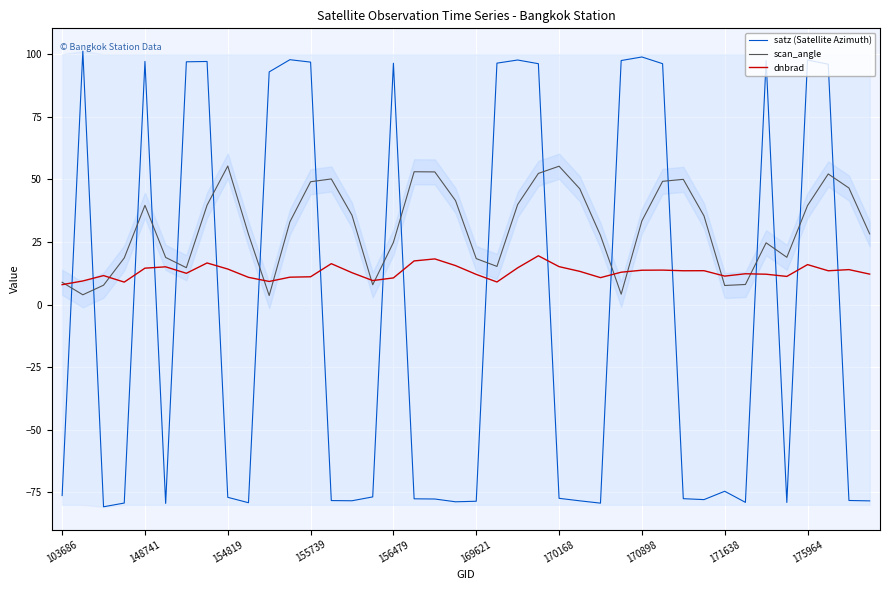

How many values in the satz (Satellite Azimuth) series exceed -76?

18